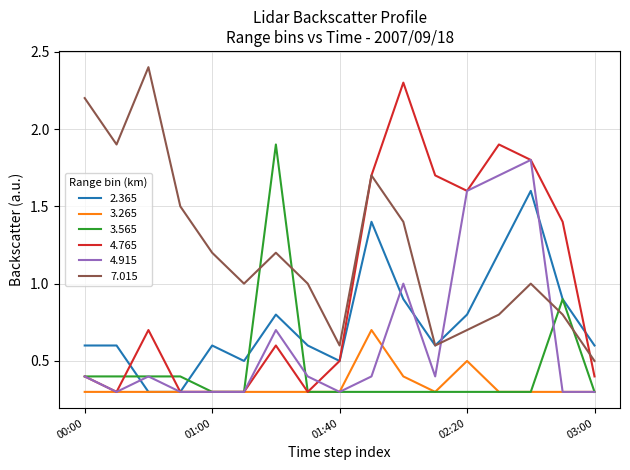

At how many categories does at least one series exceed 0?

17